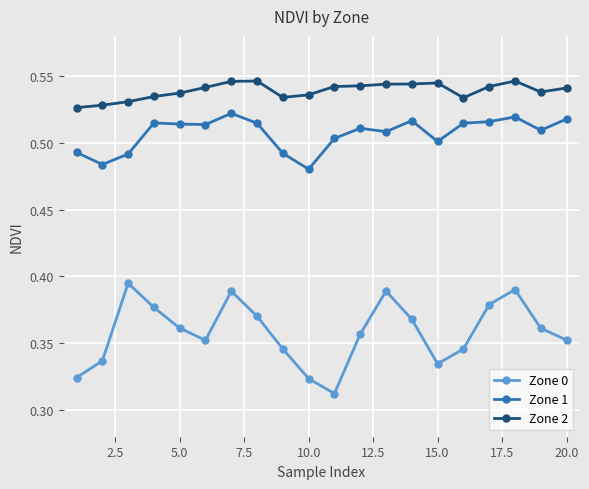

What is the sum of all Zone 0 values?

7.2